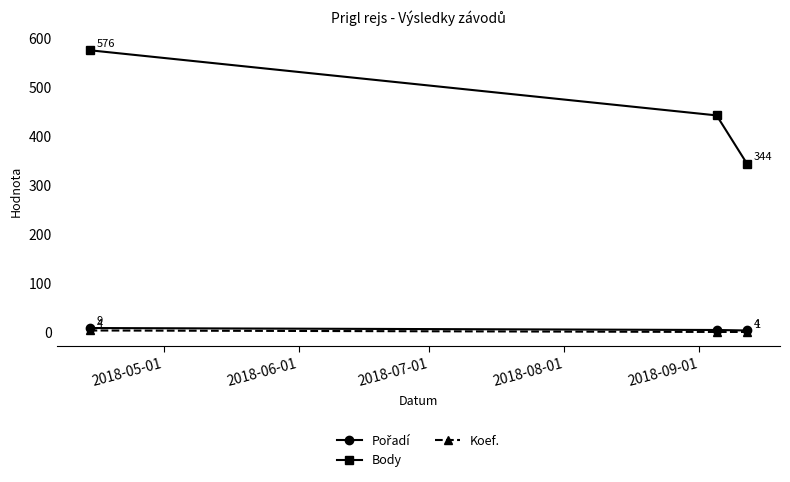

Which series has the largest total across all categories?

Body